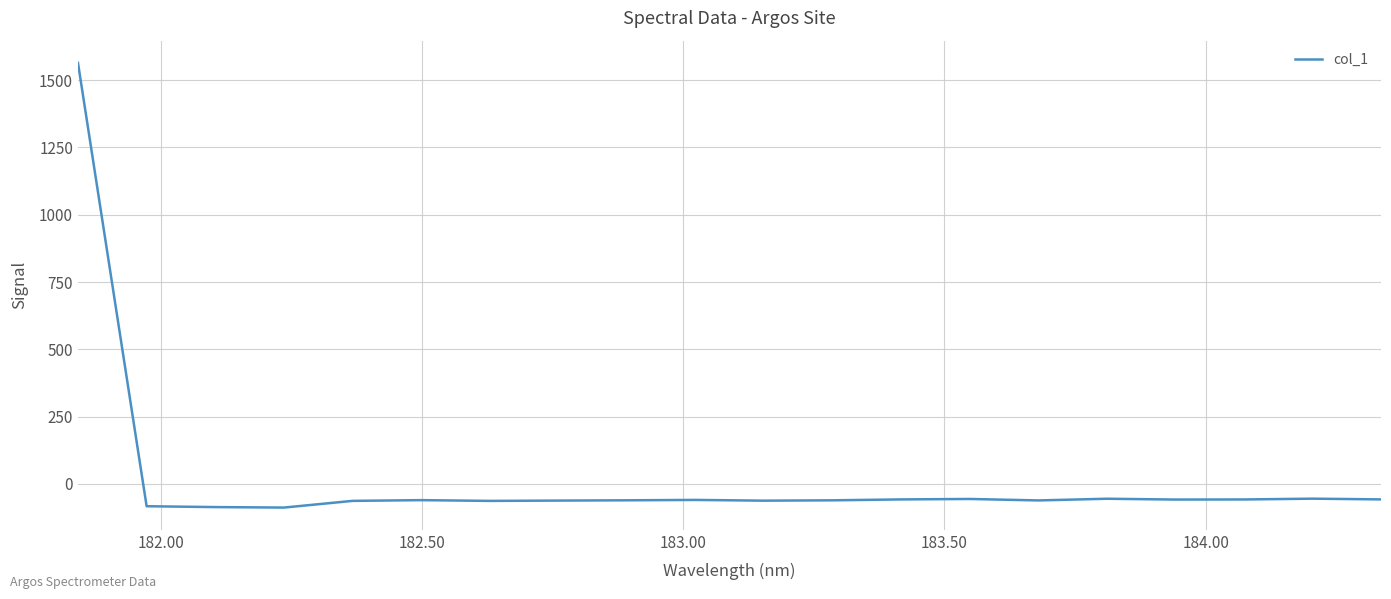

What is the minimum value shown in the chart?

-87.6